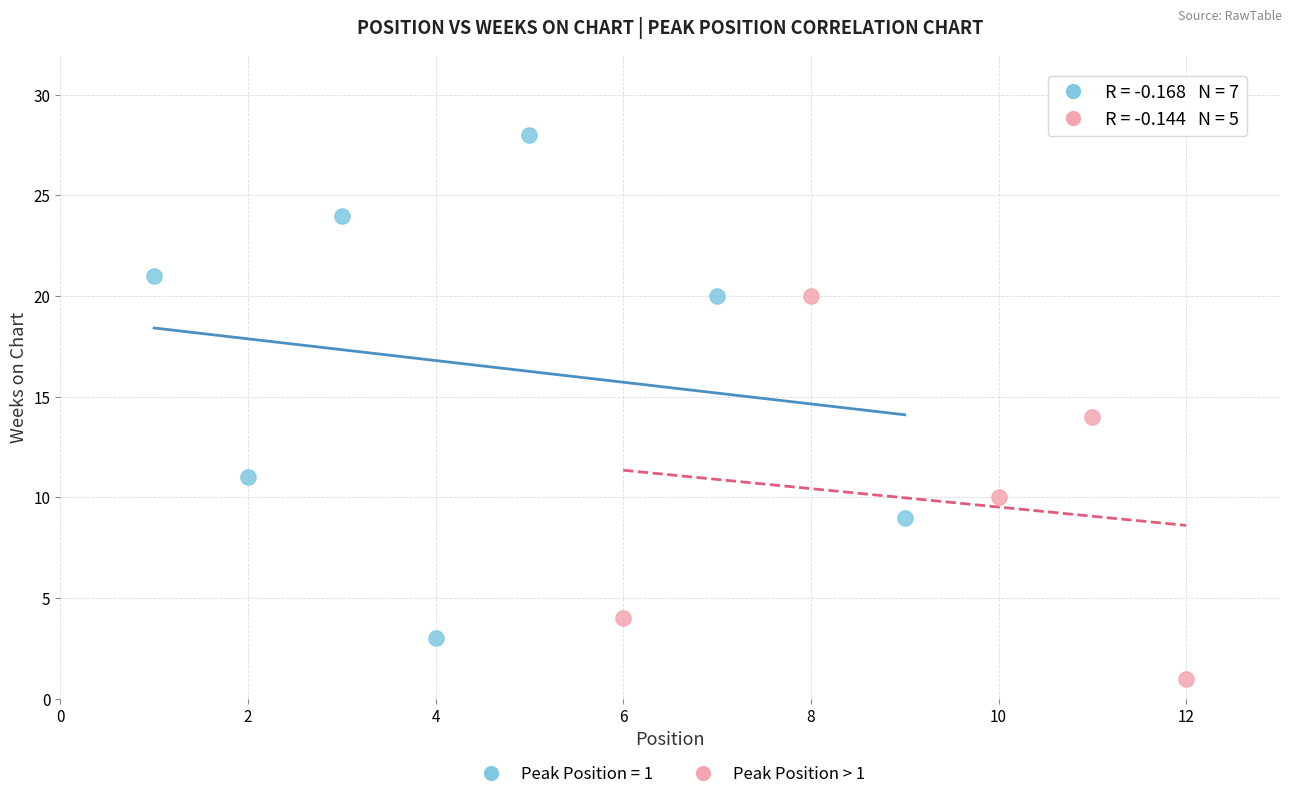

Which series has the widest spread of Y values?

Peak Position = 1